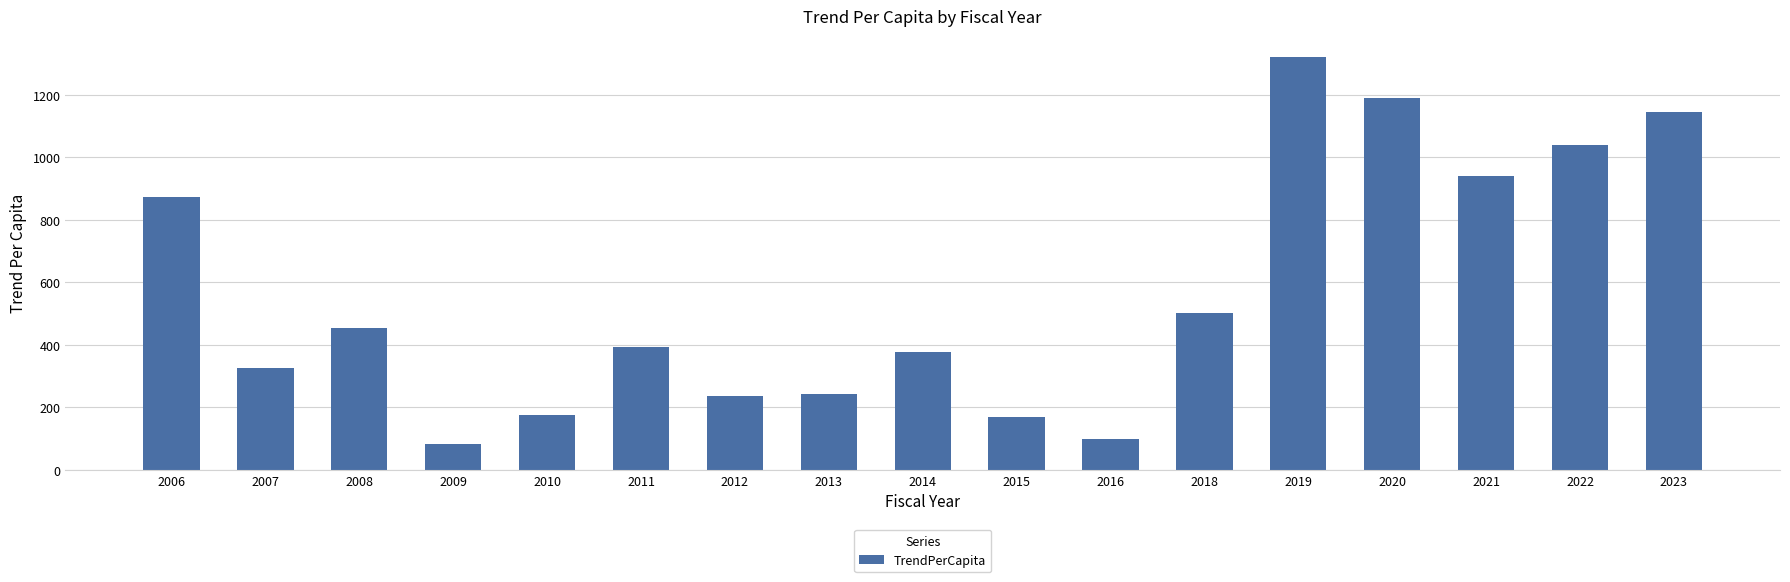

What is the ratio of the value at 2014 to the value at 2019?

0.3